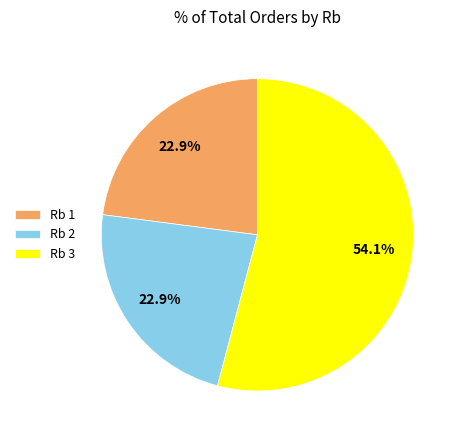

What is the total percentage of Rb 3 and Rb 1?

77.1%